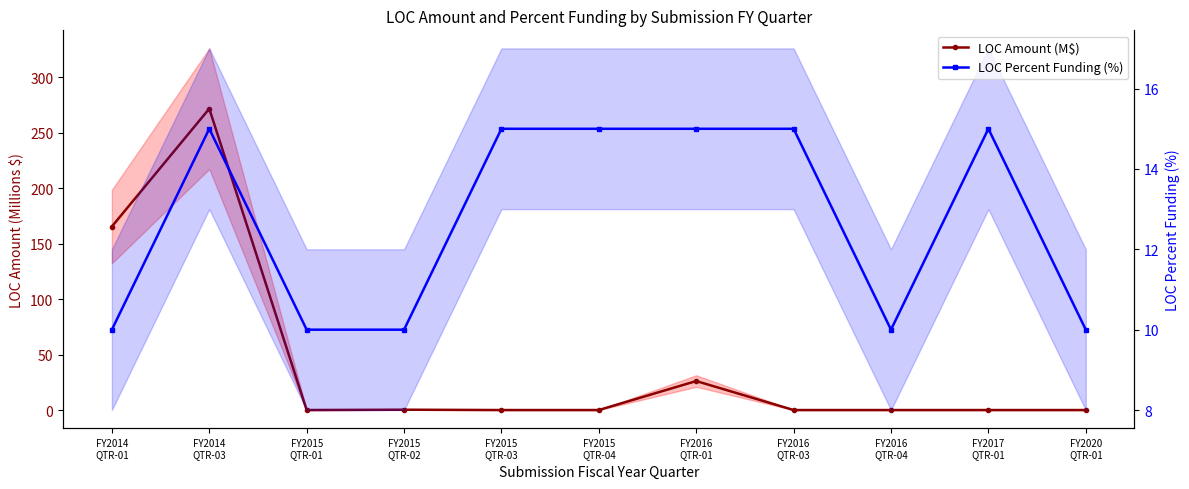

At which category is the sum across all series the highest?

FY2014
QTR-03